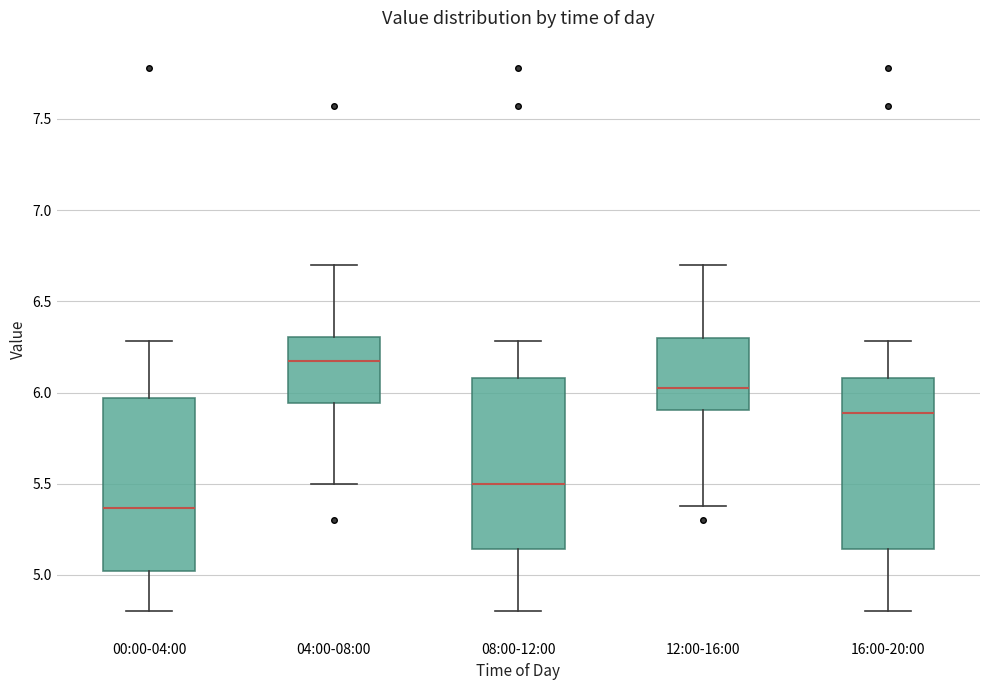

Where is the lower edge of the box for 00:00-04:00 on the y-axis? The values are not printed on the chart, so give them approximately, as read against the axis.

5.00